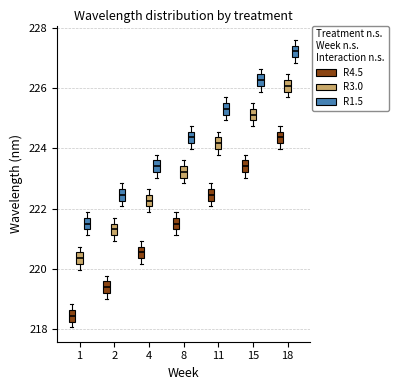

Which box's median line is the highest?

18 (R1.5)